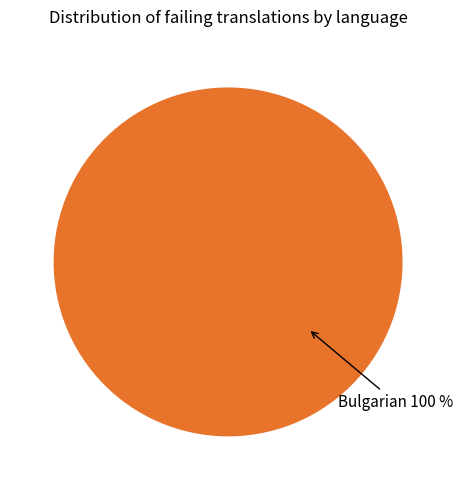

Is there a majority slice in this chart?

Yes